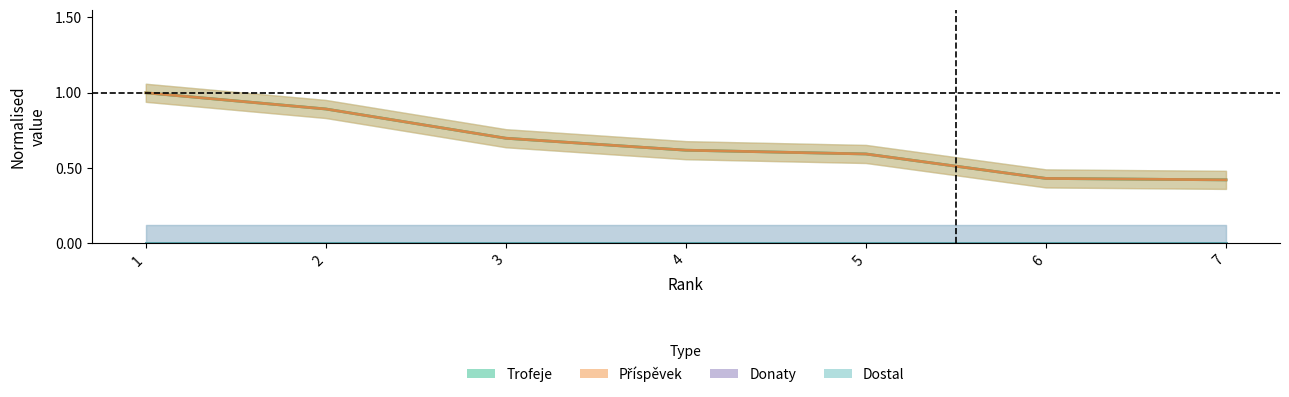

What is the sum of all Trofeje values?

4.7